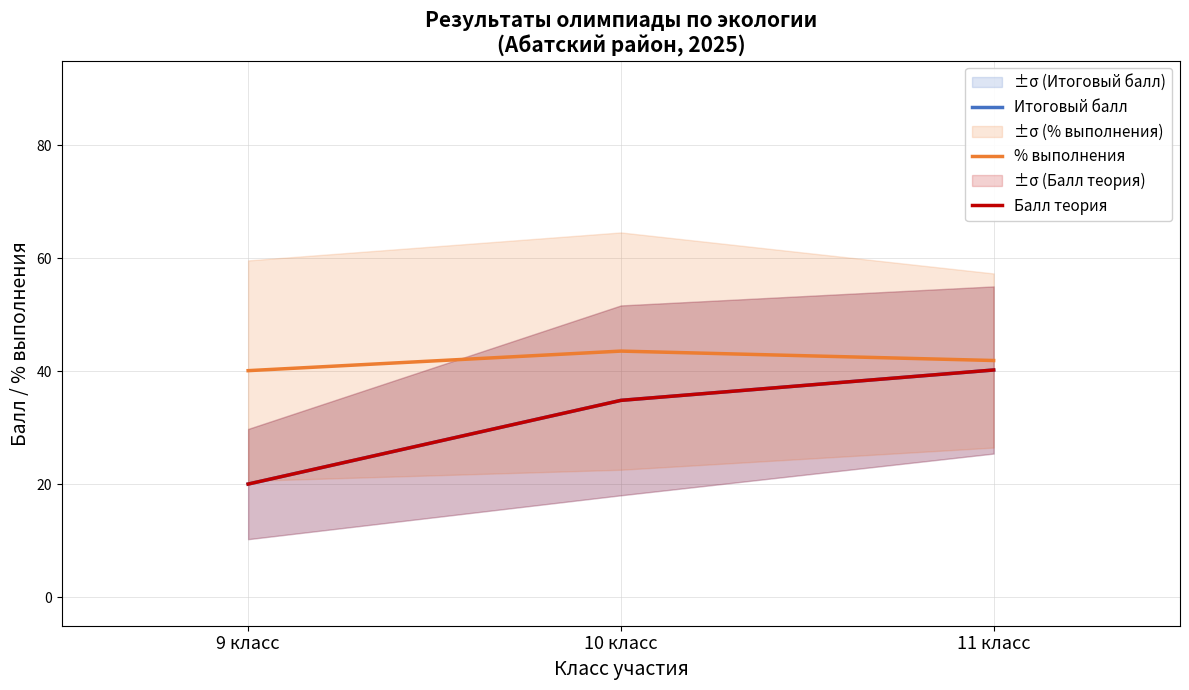

Is this an area chart (filled region under the line)?

No